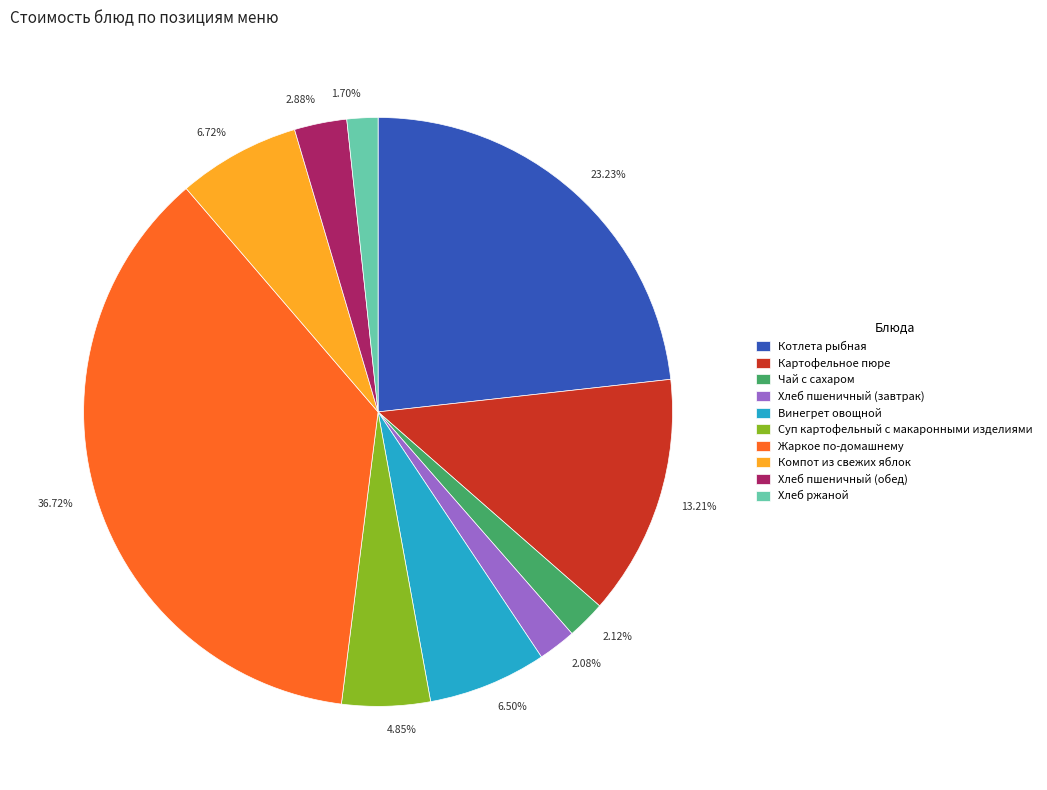

Does any single category account for the majority?

No